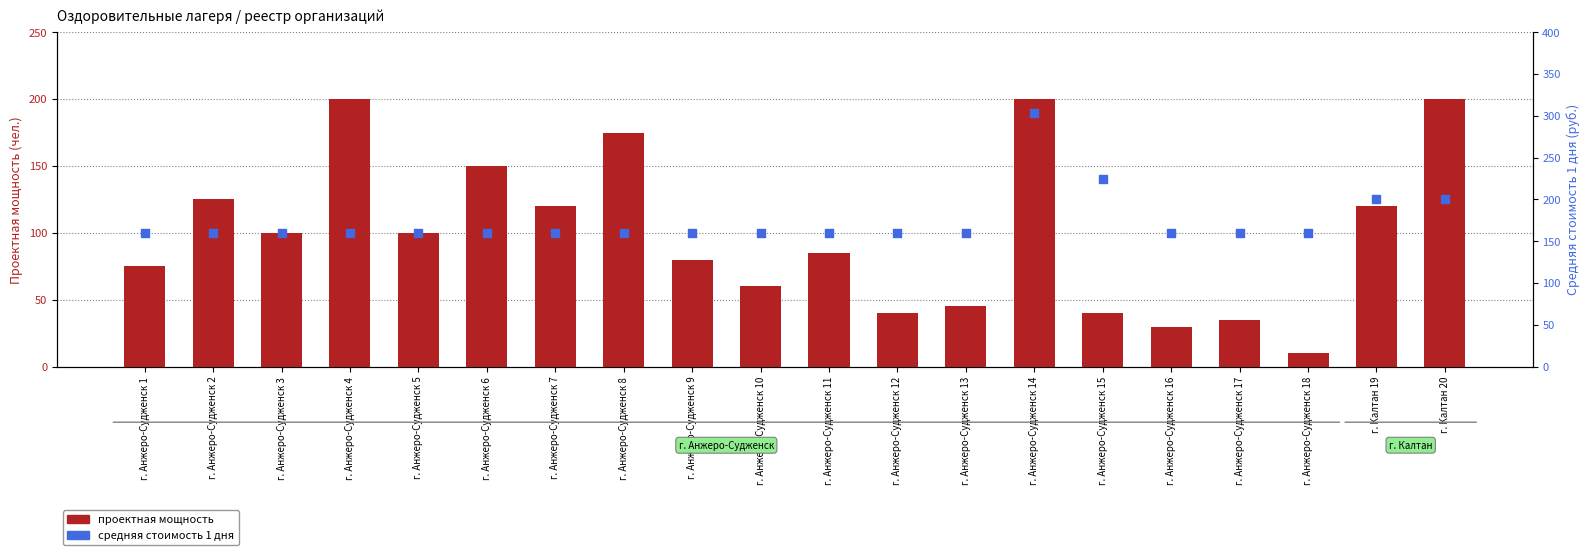

What is the total value across all series at г. Анжеро-Судженск 10?

220